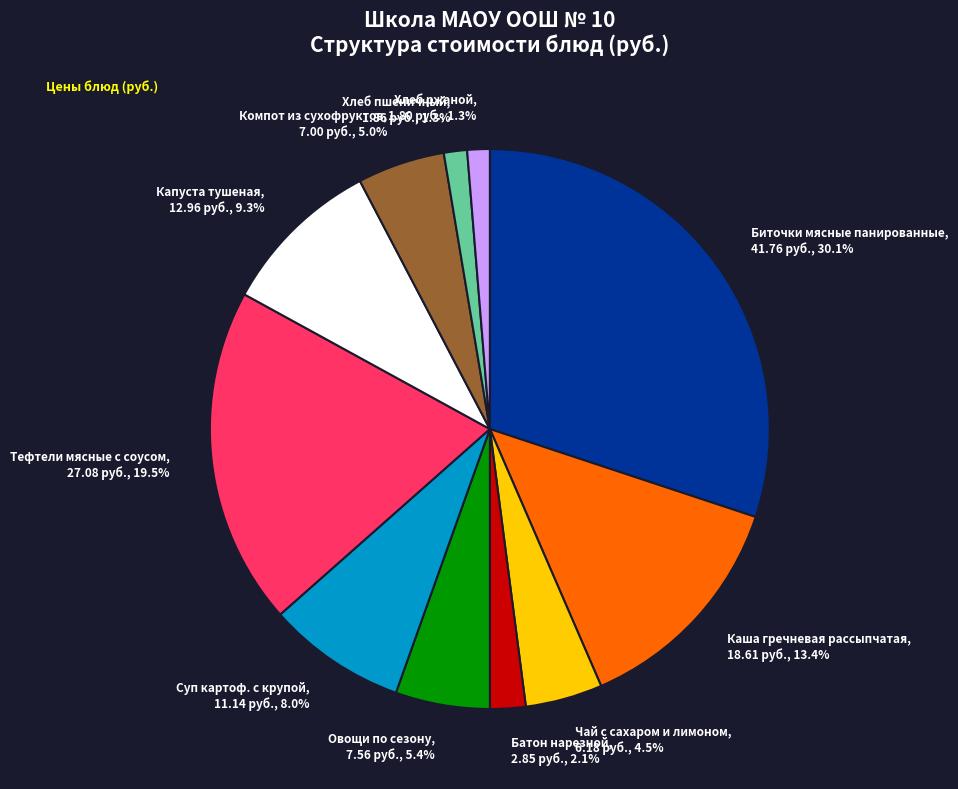

Does any single category account for the majority?

No